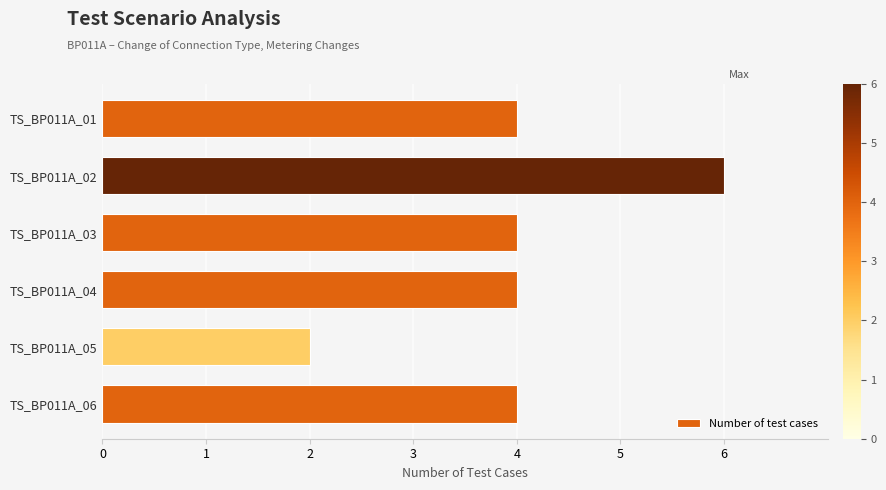

The chart shows a value of 3 at TS_BP011A_03. True or false?

False